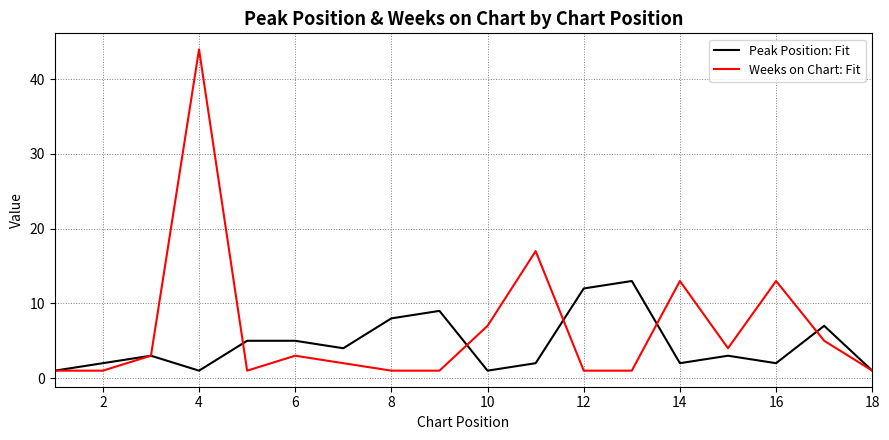

Rank the series by their average value, from highest to lowest.

Weeks on Chart: Fit, Peak Position: Fit